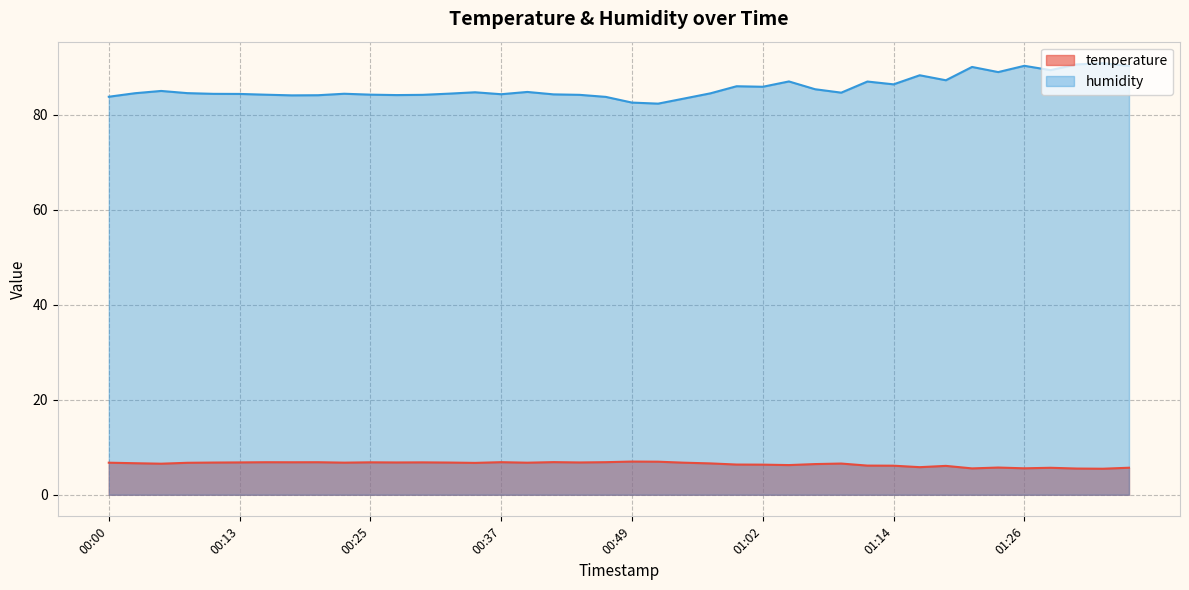

Reading left to right, extract all data points from this chart.

temperature: 00:00=6.8	00:02=6.6	00:05=6.5	00:08=6.7	00:10=6.8	00:13=6.8	00:15=6.8	00:18=6.8	00:20=6.8	00:22=6.8	00:25=6.8	00:27=6.8	00:30=6.8	00:32=6.8	00:35=6.7	00:37=6.9	00:40=6.8	00:42=6.9	00:44=6.8	00:47=6.9	00:49=7.0	00:52=7.0	00:54=6.8	00:57=6.6	00:59=6.4	01:02=6.3	01:04=6.2	01:06=6.5	01:09=6.6	01:11=6.1	01:14=6.1	01:16=5.8	01:19=6.1	01:21=5.5	01:24=5.7	01:26=5.6	01:29=5.7	01:31=5.5	01:33=5.5	01:36=5.7
humidity: 00:00=83.8	00:02=84.5	00:05=85.0	00:08=84.5	00:10=84.4	00:13=84.4	00:15=84.2	00:18=84.1	00:20=84.1	00:22=84.4	00:25=84.2	00:27=84.1	00:30=84.2	00:32=84.4	00:35=84.7	00:37=84.3	00:40=84.8	00:42=84.3	00:44=84.2	00:47=83.7	00:49=82.5	00:52=82.3	00:54=83.4	00:57=84.5	00:59=86.0	01:02=85.9	01:04=87.0	01:06=85.3	01:09=84.6	01:11=87.0	01:14=86.4	01:16=88.3	01:19=87.2	01:21=90.0	01:24=89.0	01:26=90.3	01:29=89.4	01:31=90.6	01:33=90.8	01:36=90.2